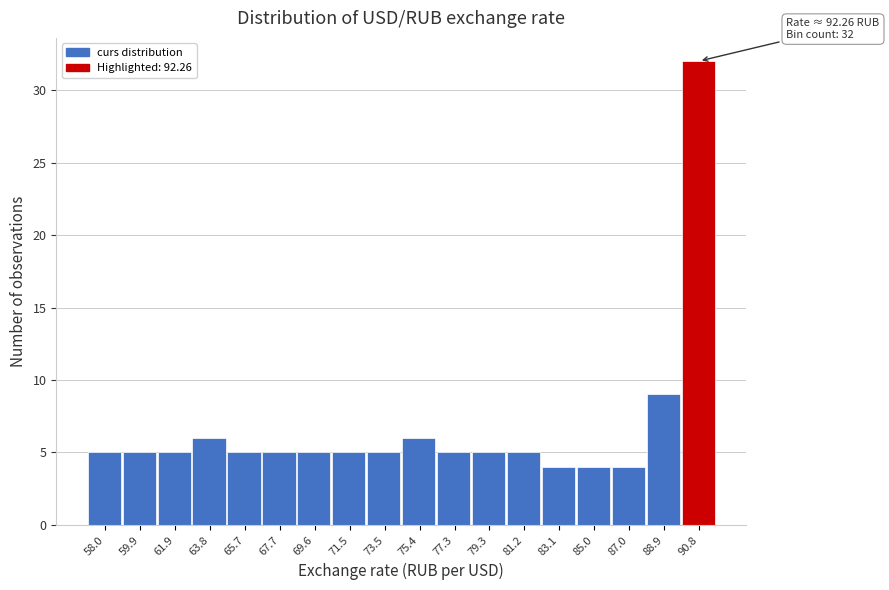

Reading left to right, list all the values displayed in this chart.

5	5	5	6	5	5	5	5	5	6	5	5	5	4	4	4	9	32